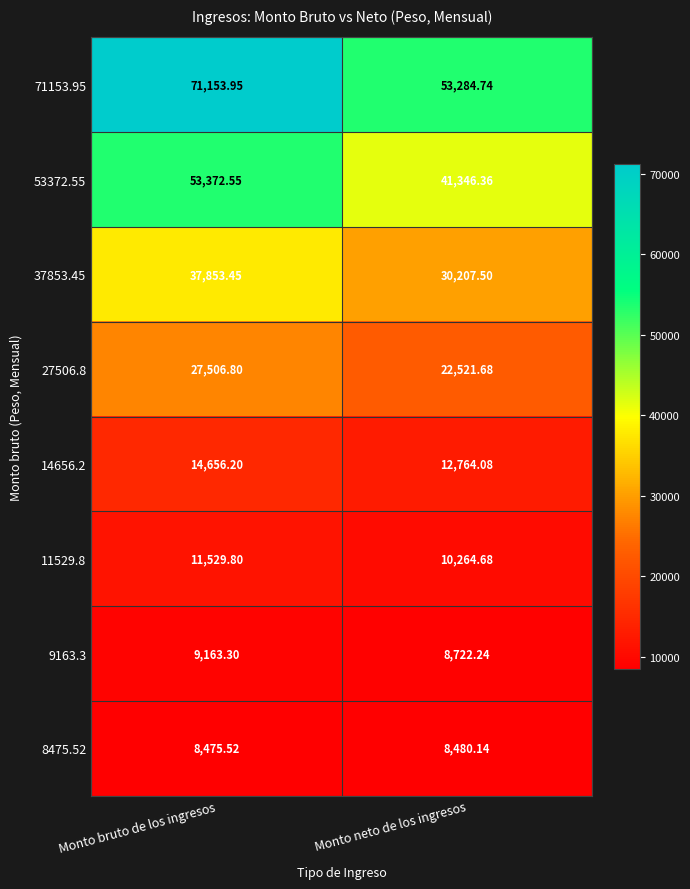

At which label does 11529.8 reach its minimum?

Monto neto de los ingresos